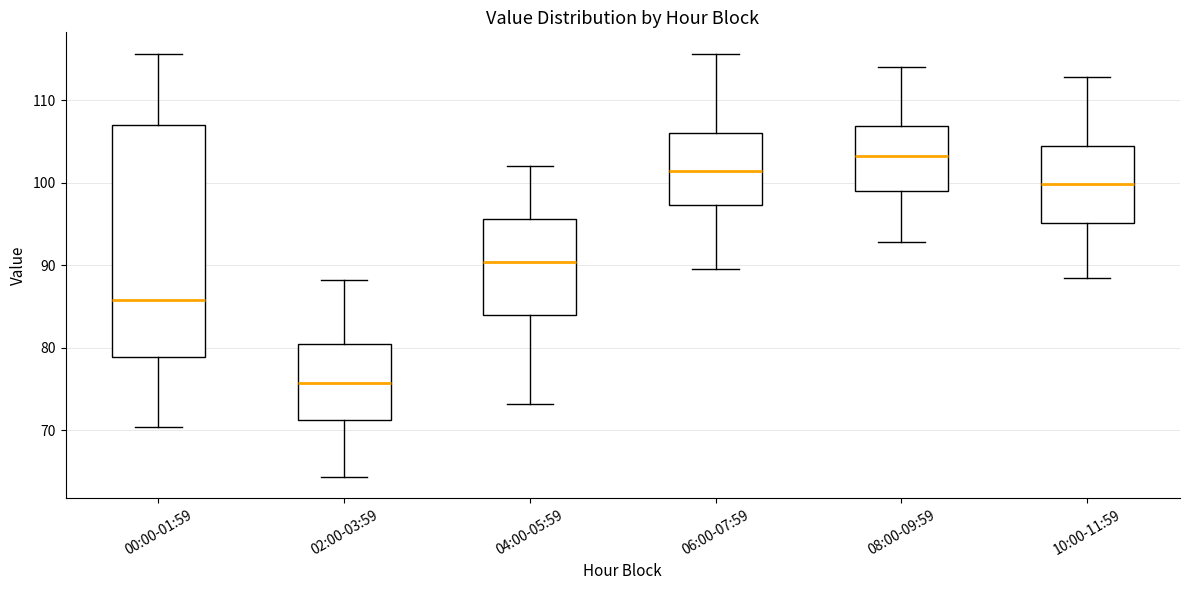

Where does the median line of the box for 00:00-01:59 sit on the y-axis? The values are not printed on the chart, so give them approximately, as read against the axis.

86